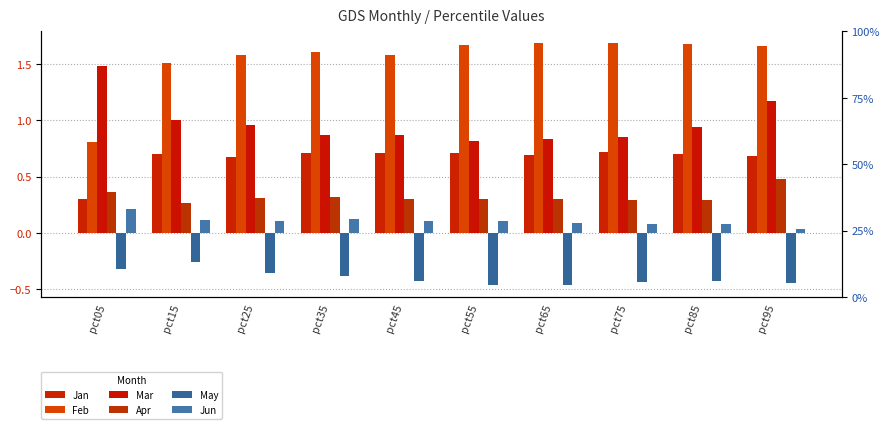

Between pct15 and pct75, which series saw the biggest shift?

May